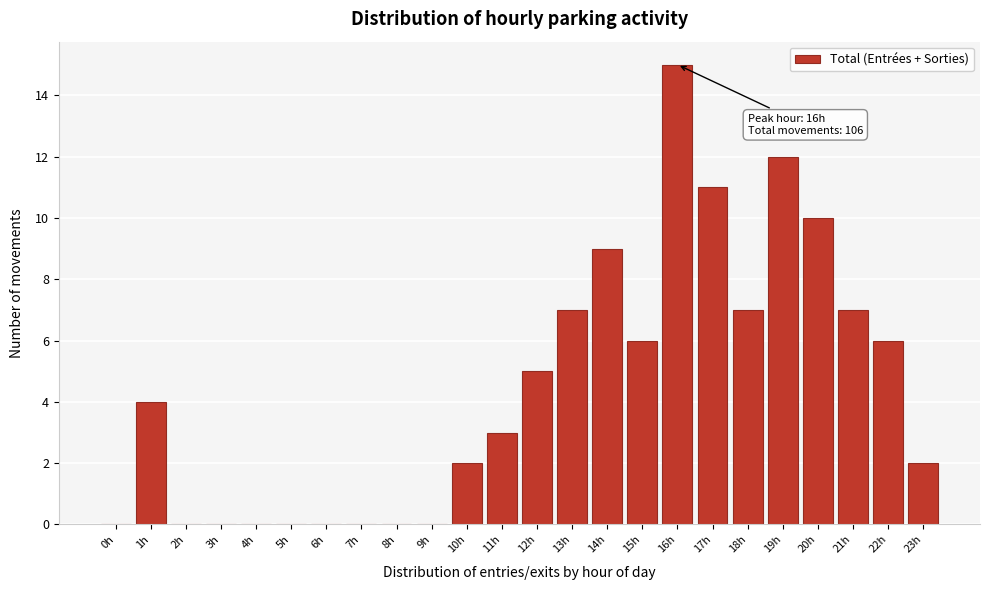

Reading left to right, transcribe all the data shown in this chart.

0h=0	1h=4	2h=0	3h=0	4h=0	5h=0	6h=0	7h=0	8h=0	9h=0	10h=2	11h=3	12h=5	13h=7	14h=9	15h=6	16h=15	17h=11	18h=7	19h=12	20h=10	21h=7	22h=6	23h=2